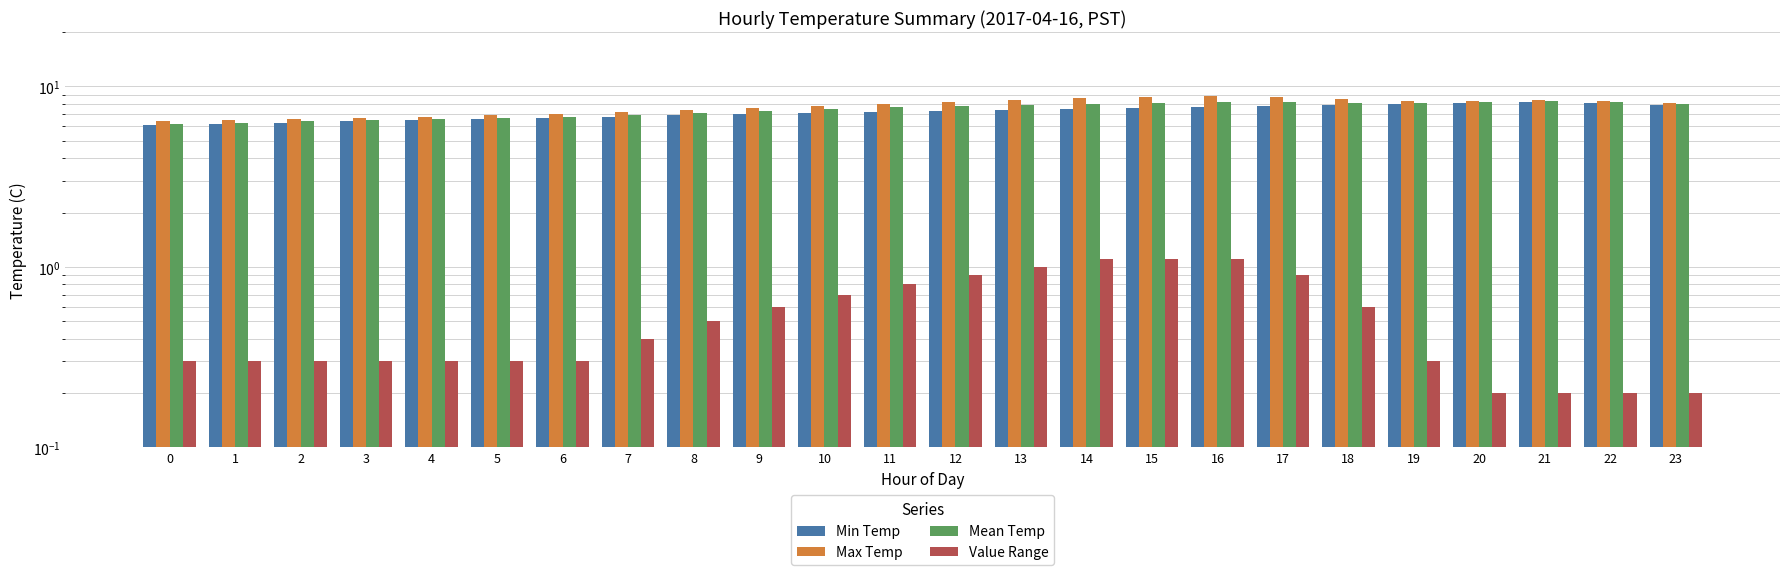

What is the value of the Value Range bar at the 4th from the left?

0.3